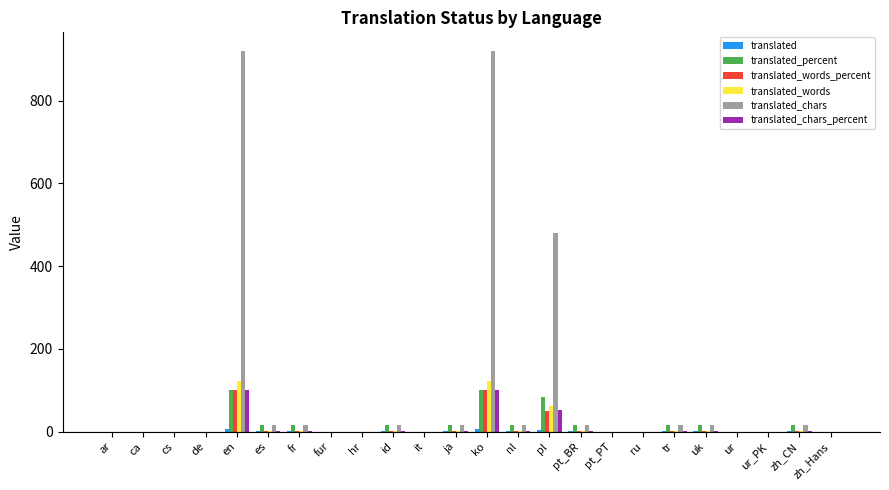

At which label does translated_words reach its peak?

en